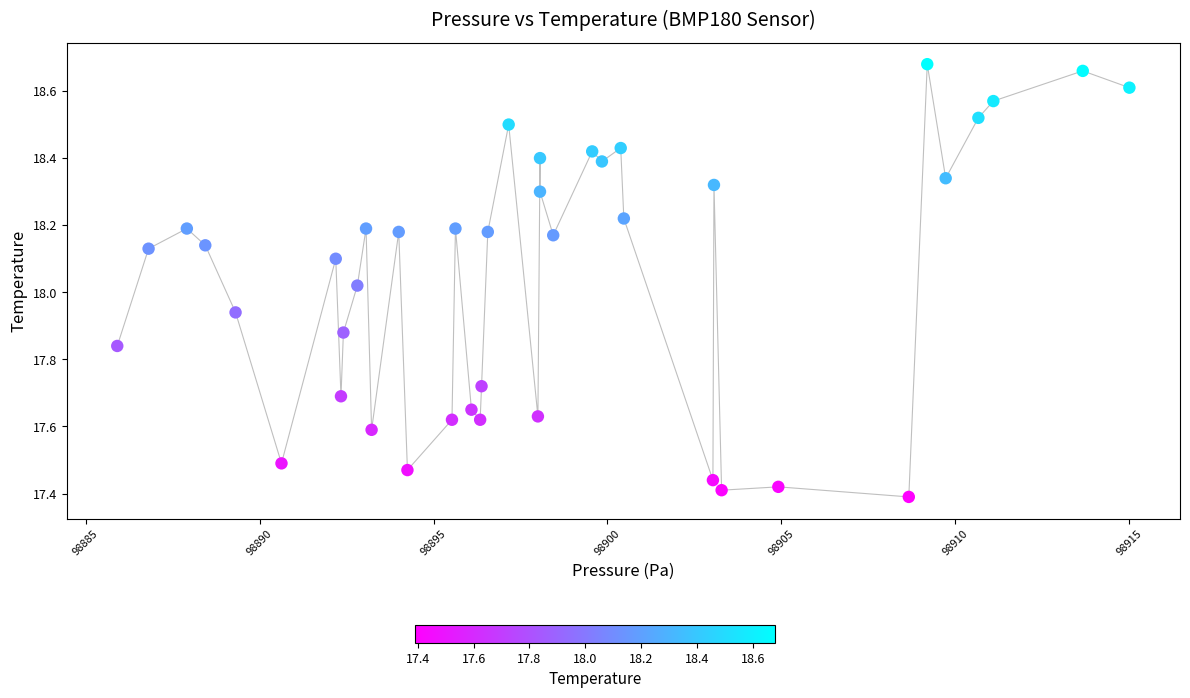

What is the range of X values (max minus min)?

29.1